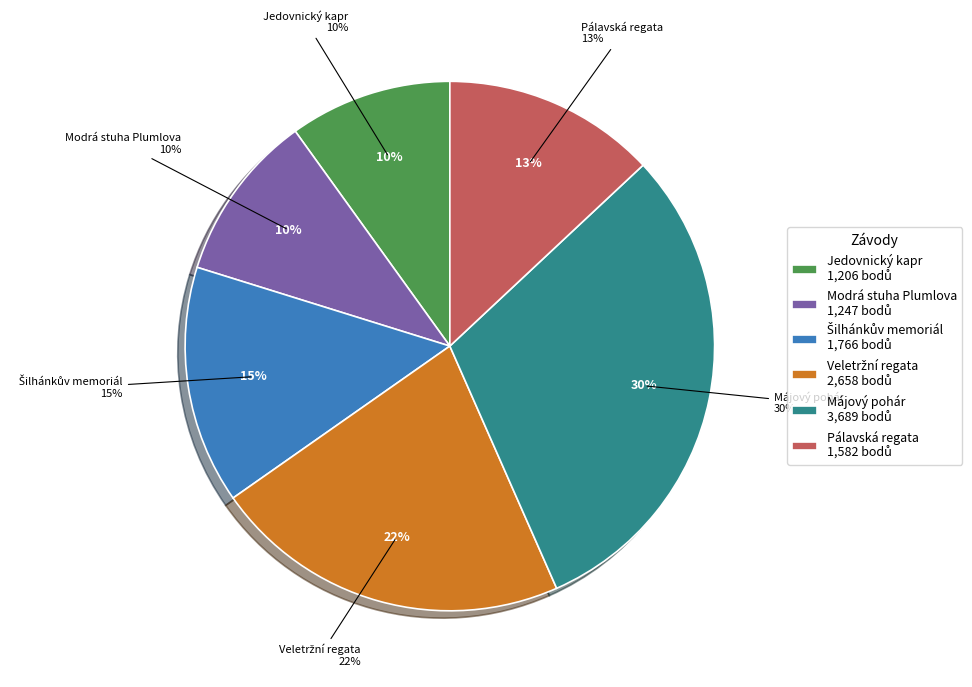

Between Jedovnický kapr and Modrá stuha Plumlova, which is larger?

Modrá stuha Plumlova